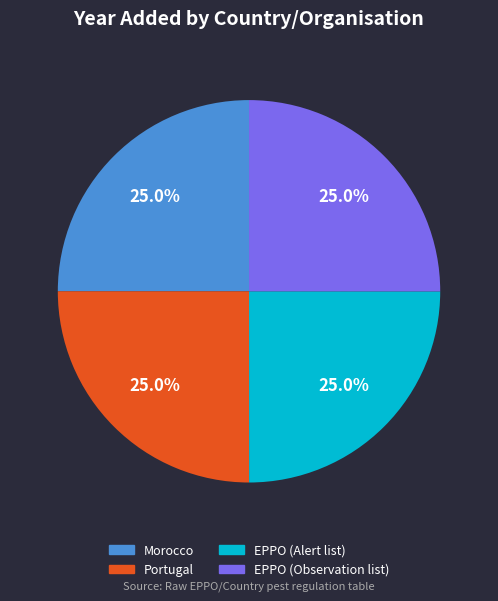

Does Portugal account for over 50% of the chart?

No